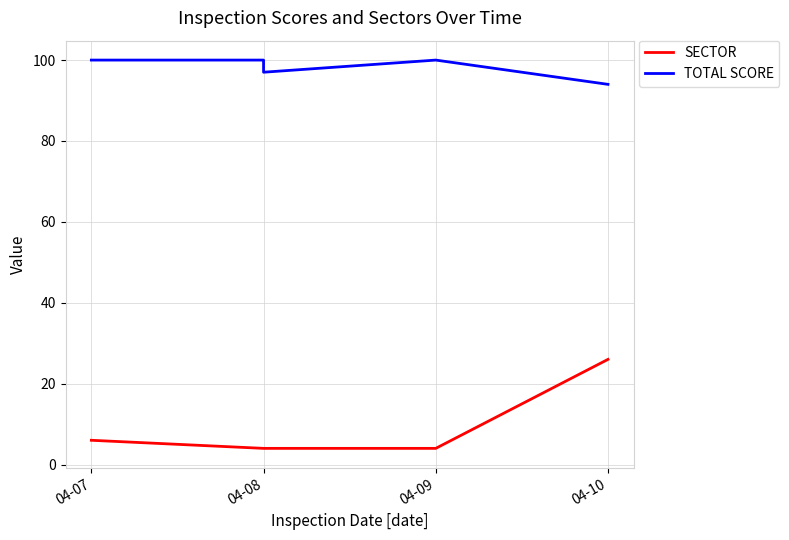

True or false: TOTAL SCORE and SECTOR intersect in this chart.

False